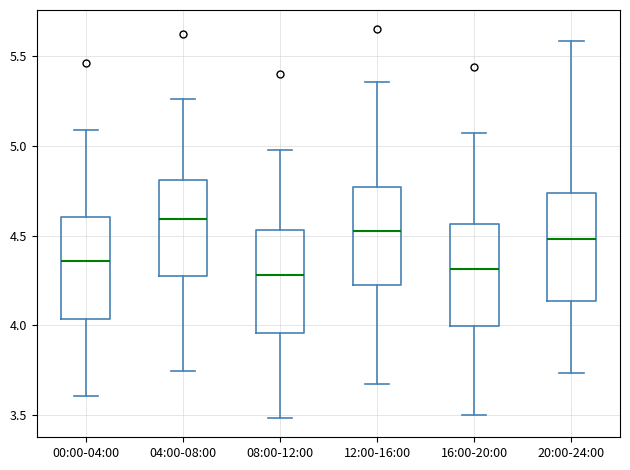

Reading left to right, read every box against the y-axis: the position of its median line, the range the box covers, and the ends of its whiskers. The values are not printed on the chart, so give them approximately, as read against the axis.

00:00-04:00: median 4.35, box 4.05 to 4.60, whiskers 3.60 to 5.10
04:00-08:00: median 4.60, box 4.25 to 4.80, whiskers 3.75 to 5.25
08:00-12:00: median 4.30, box 3.95 to 4.55, whiskers 3.50 to 4.95
12:00-16:00: median 4.55, box 4.25 to 4.75, whiskers 3.65 to 5.35
16:00-20:00: median 4.30, box 4.00 to 4.55, whiskers 3.50 to 5.05
20:00-24:00: median 4.50, box 4.15 to 4.75, whiskers 3.75 to 5.60